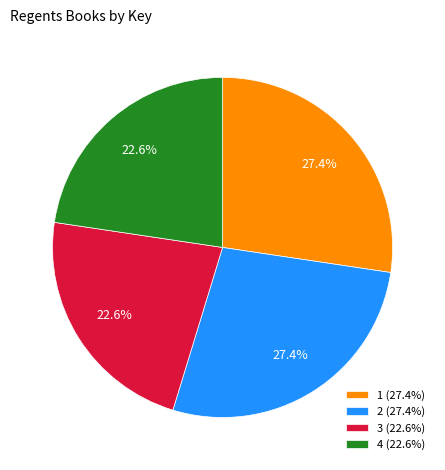

To the nearest percent, what is the combined percentage of 3 and 4?

45%